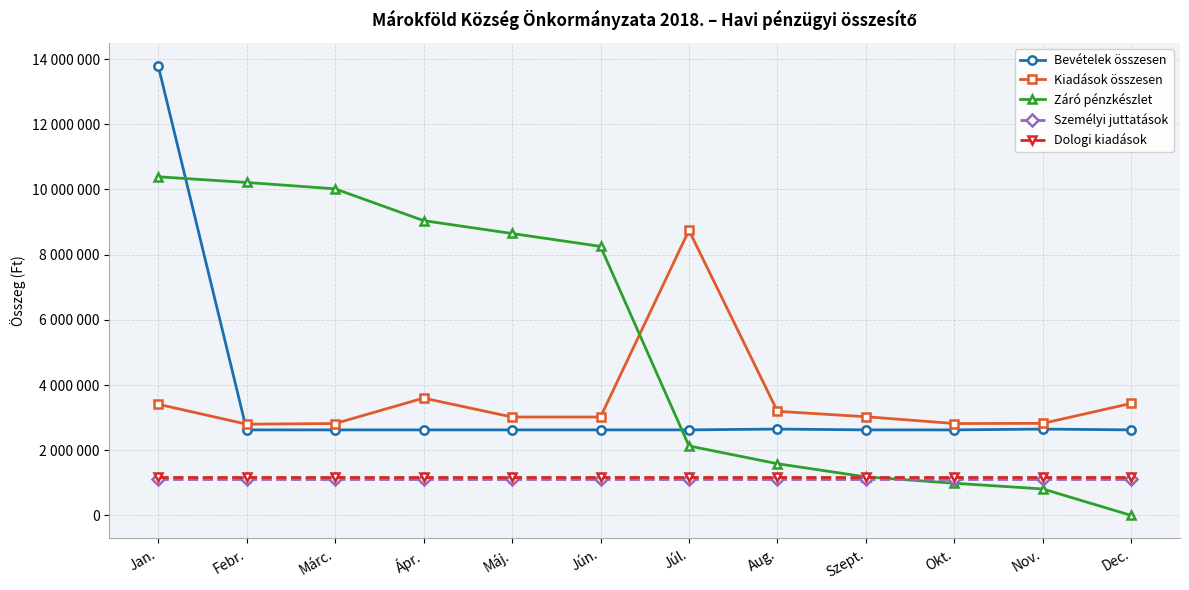

Which category has the highest value in the Bevételek összesen series?

Jan.